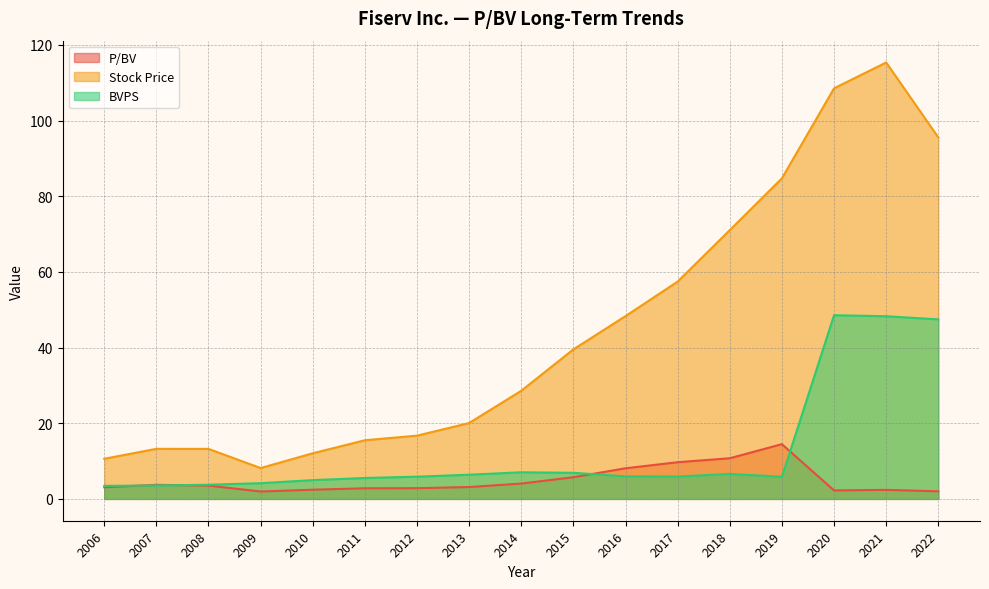

Rank the categories by Stock Price value from lowest to highest.

2009, 2006, 2010, 2008, 2007, 2011, 2012, 2013, 2014, 2015, 2016, 2017, 2018, 2019, 2022, 2020, 2021